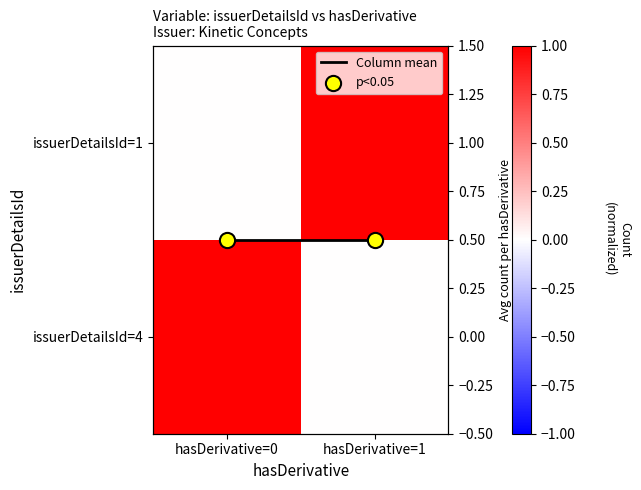

At how many categories does at least one series exceed 0?

2